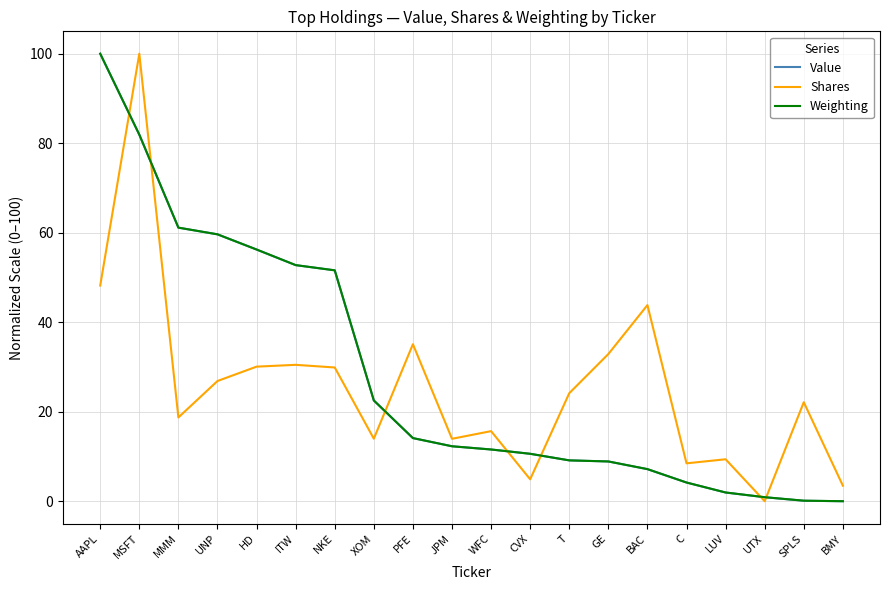

At which category is the sum across all series the highest?

MSFT